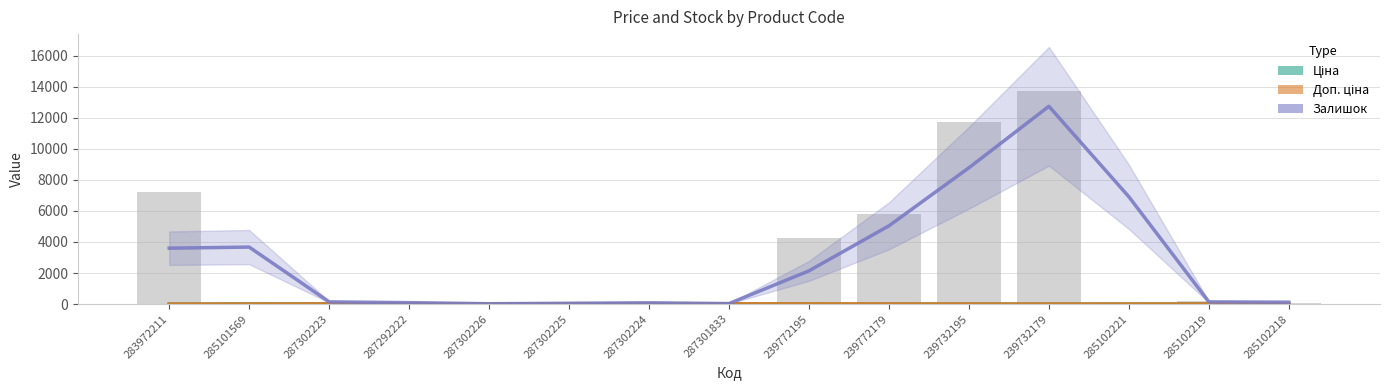

How many distinct data groups are displayed?

3